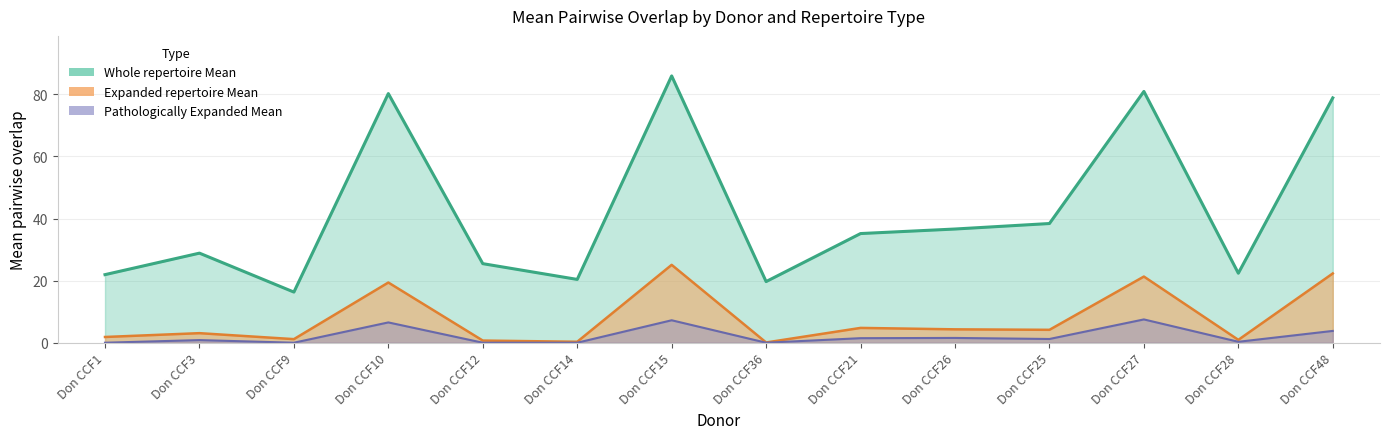

Which category has the highest value across all series?

Don CCF15